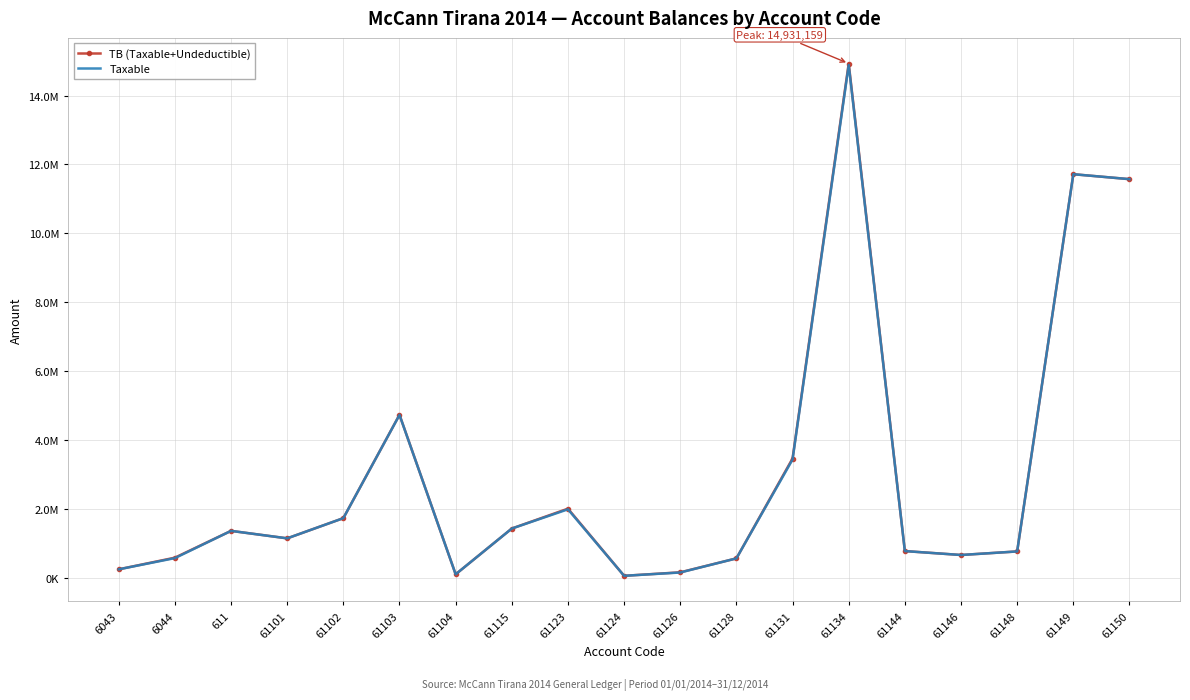

In Taxable, how many points are higher than both neighbors (excluding endpoints)?

5